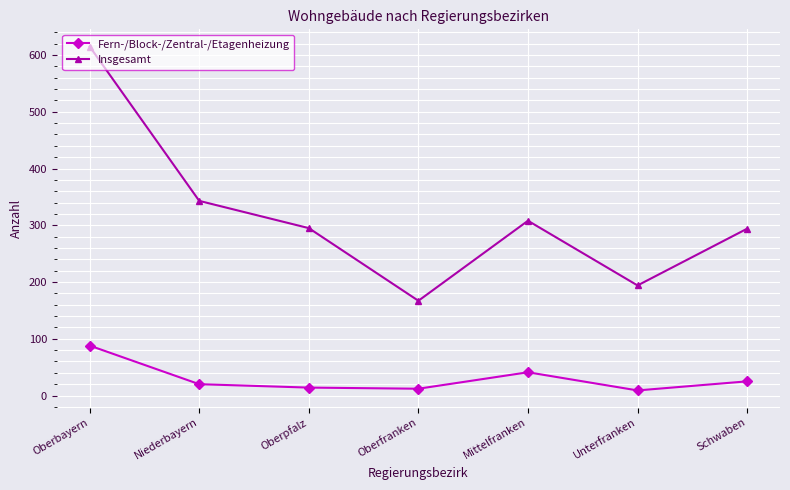

Count the number of categories in the chart.

7